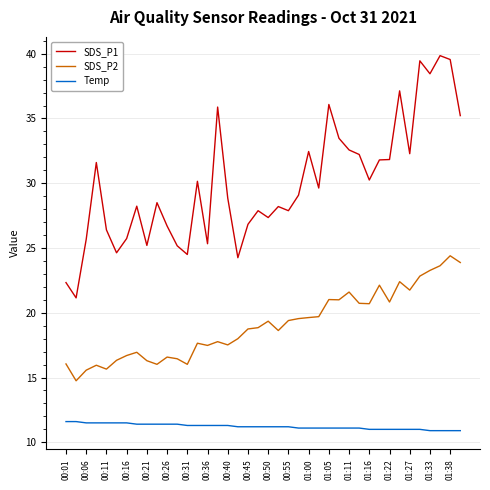

How many distinct data groups are displayed?

3